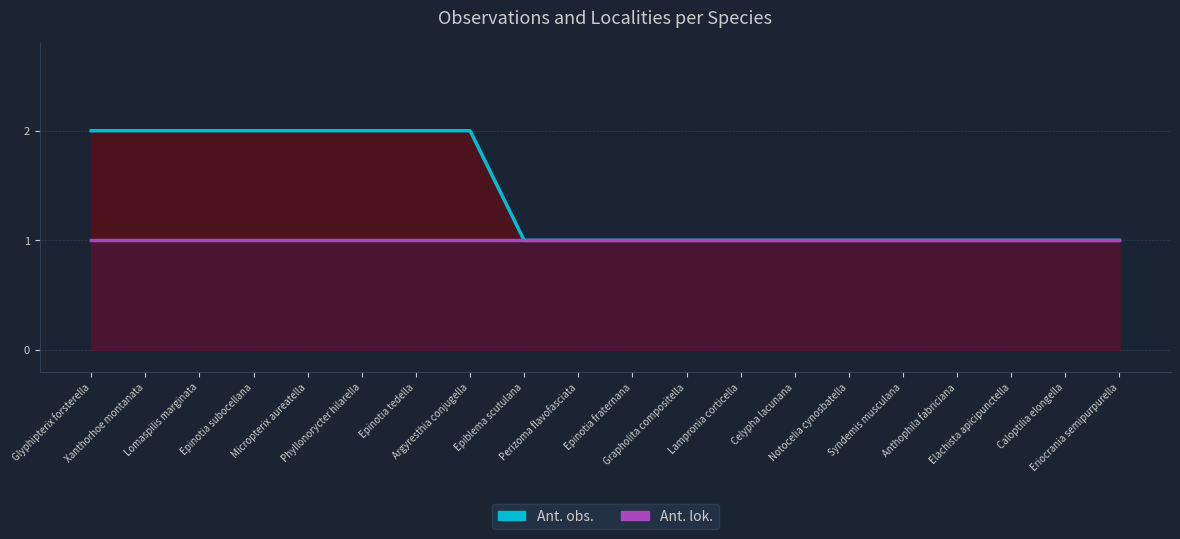

What are all the series names shown in the legend?

Ant. obs., Ant. lok.